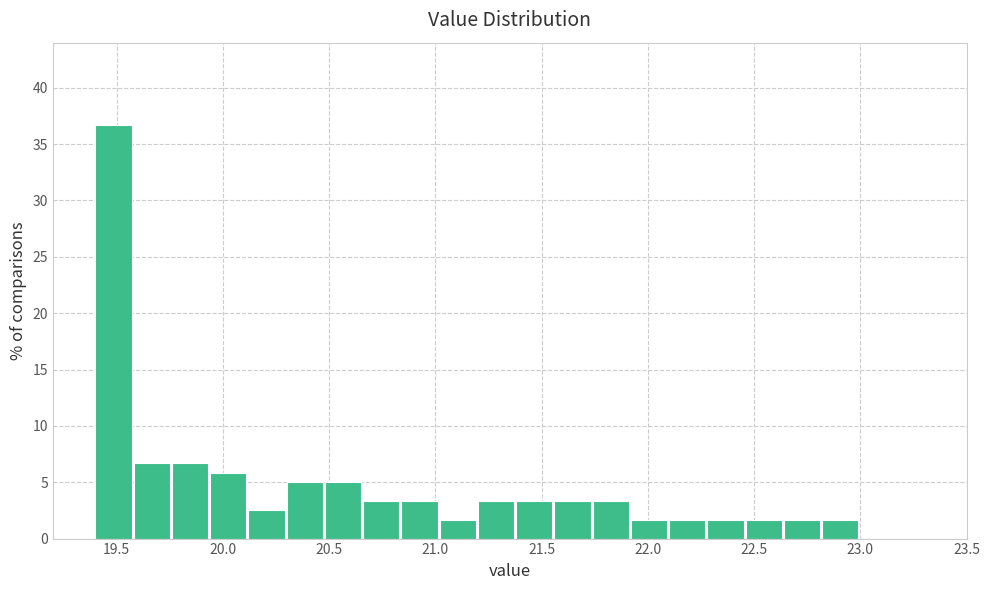

Around what value on the x-axis is the tallest bar? Give the approximate position of its centre, as read against the axis.

19.50